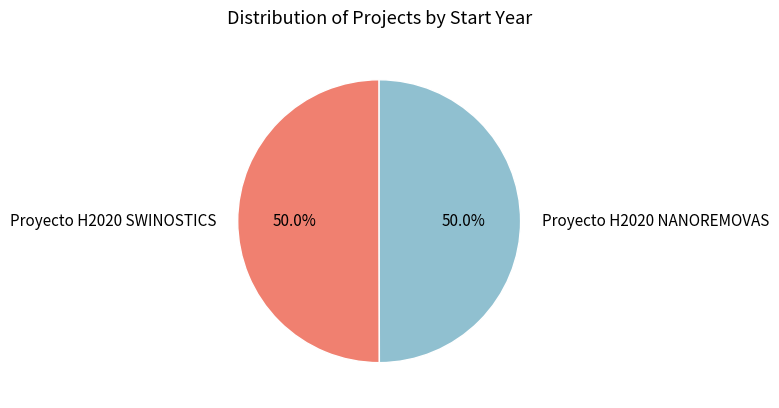

True or false: Proyecto H2020 SWINOSTICS accounts for 56% of the total.

False